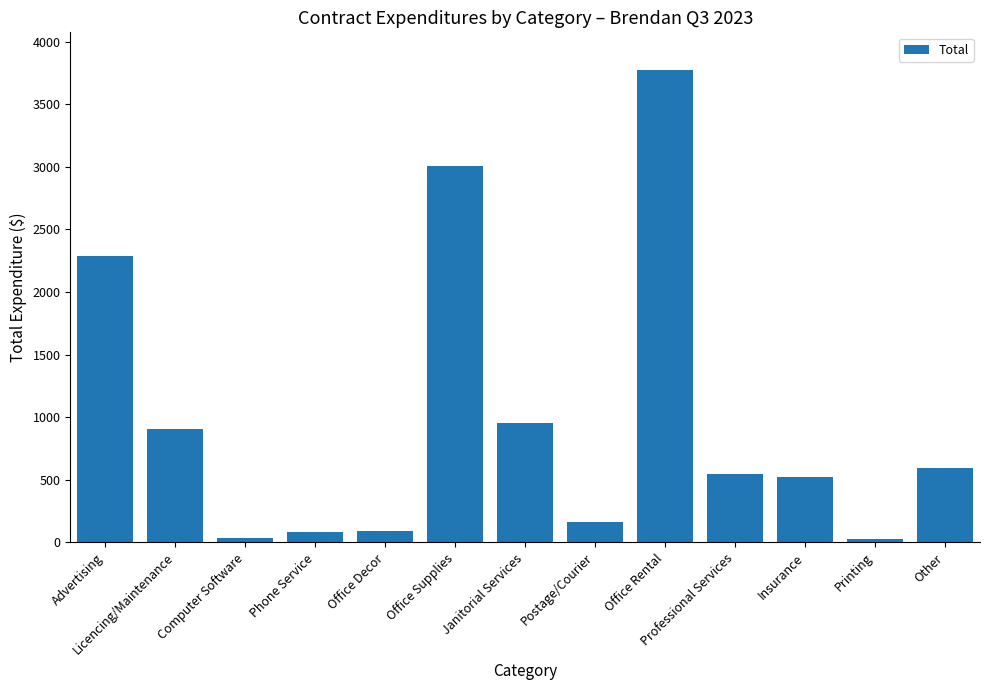

Read the value at Office Rental.

3775.0